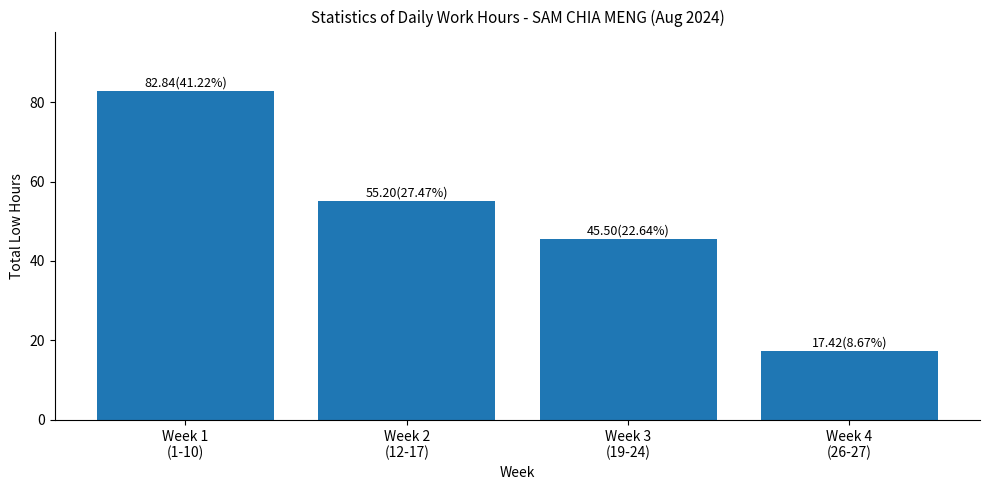

What is the average value?

50.2